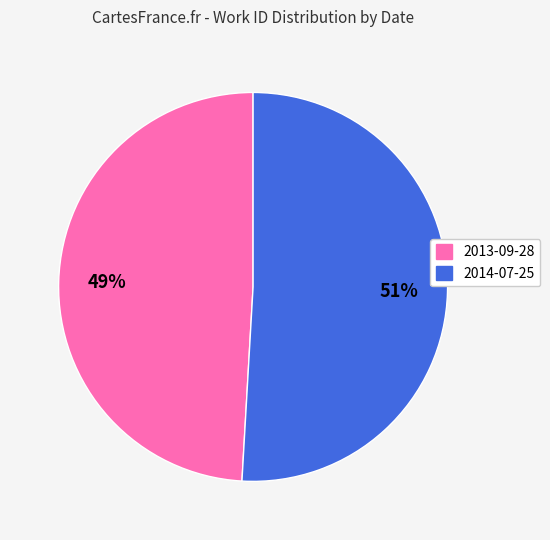

To the nearest percent, what is the combined percentage of 2014-07-25 and 2013-09-28?

100%